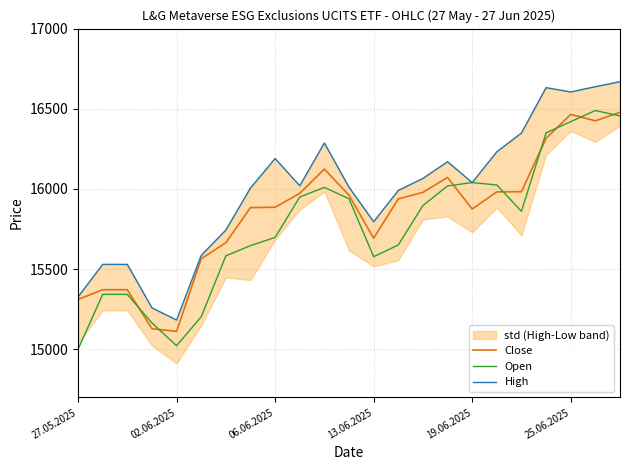

What is the lowest value of the Open series?

15000